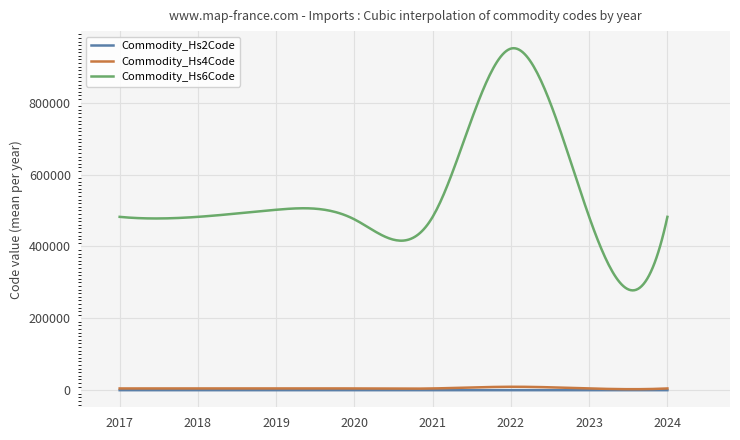

What are all the series names shown in the legend?

Commodity_Hs2Code, Commodity_Hs4Code, Commodity_Hs6Code